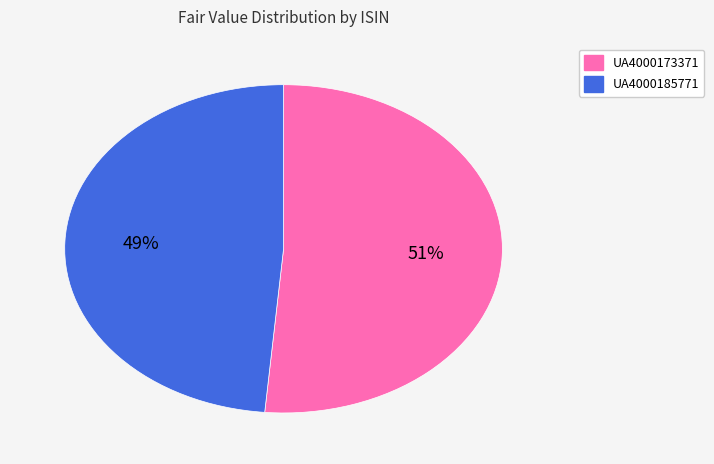

Which category has the smallest portion of the pie?

UA4000185771